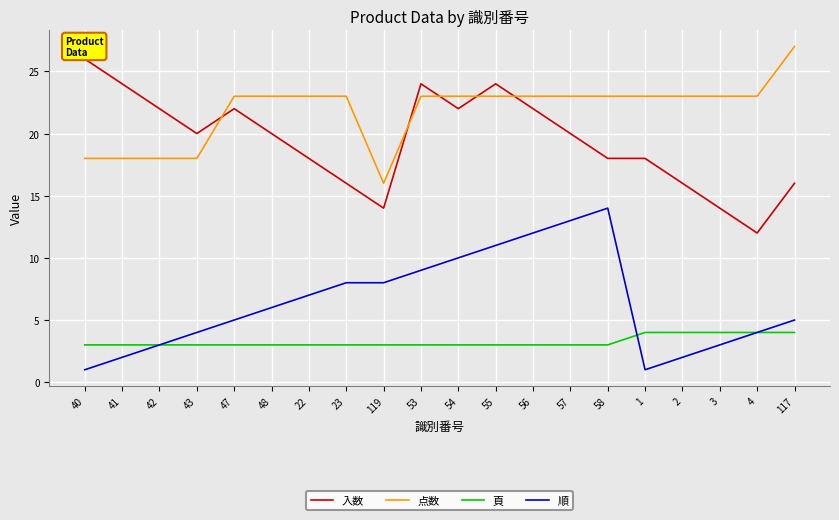

Rank the series at 40 from highest to lowest value.

入数, 点数, 頁, 順